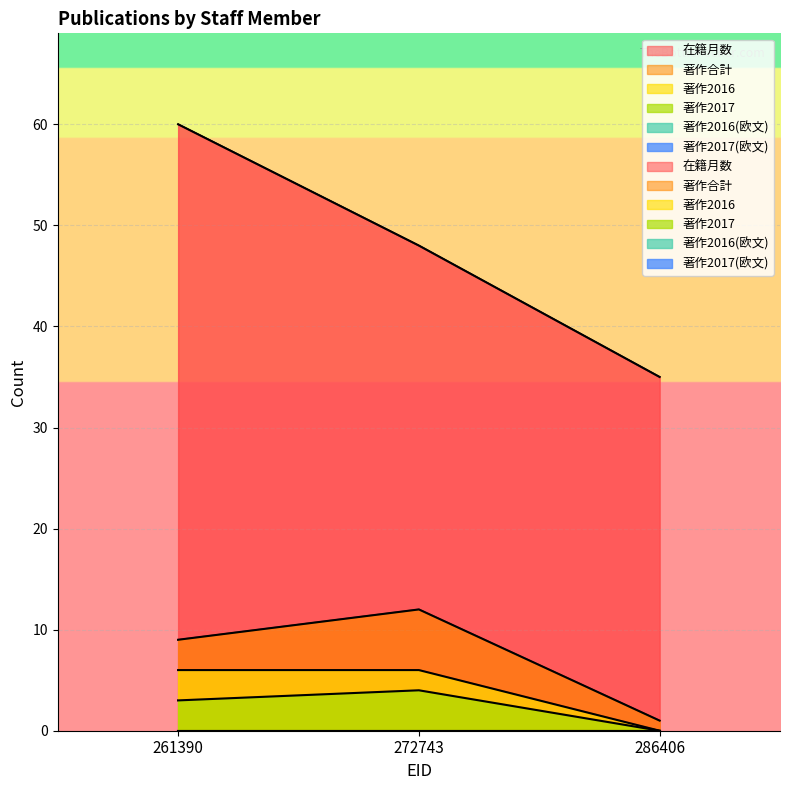

True or false: 著作合計 has a value of 12 at 272743.

True